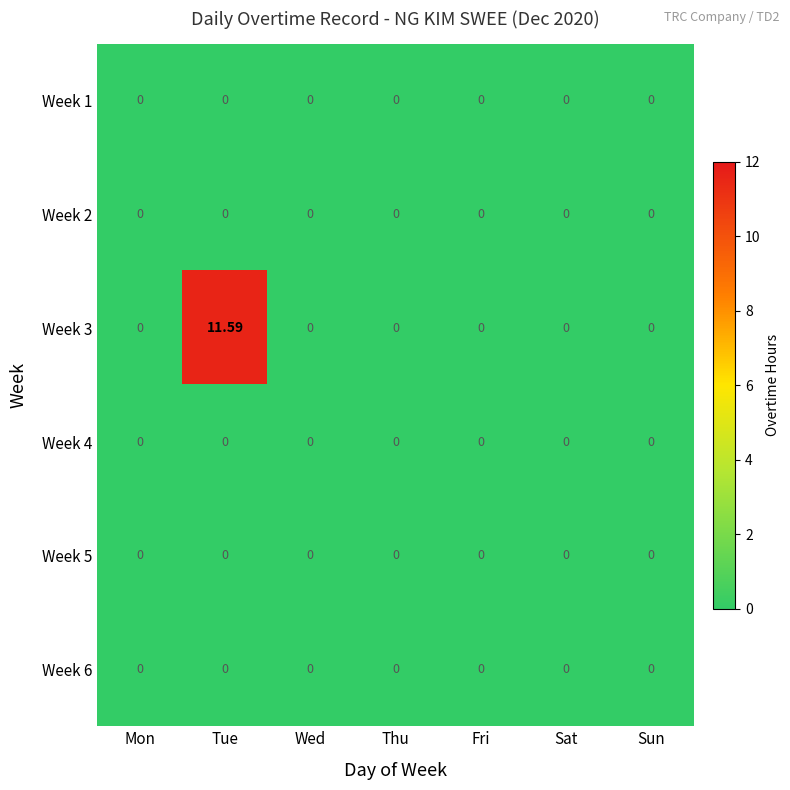

At which category does the chart reach its peak across all series?

Tue